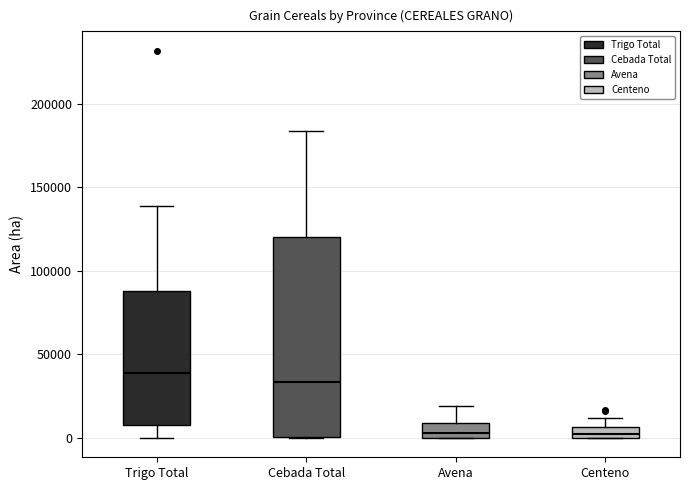

Comparing the boxes themselves (not the whiskers), which one is the tallest?

Cebada Total